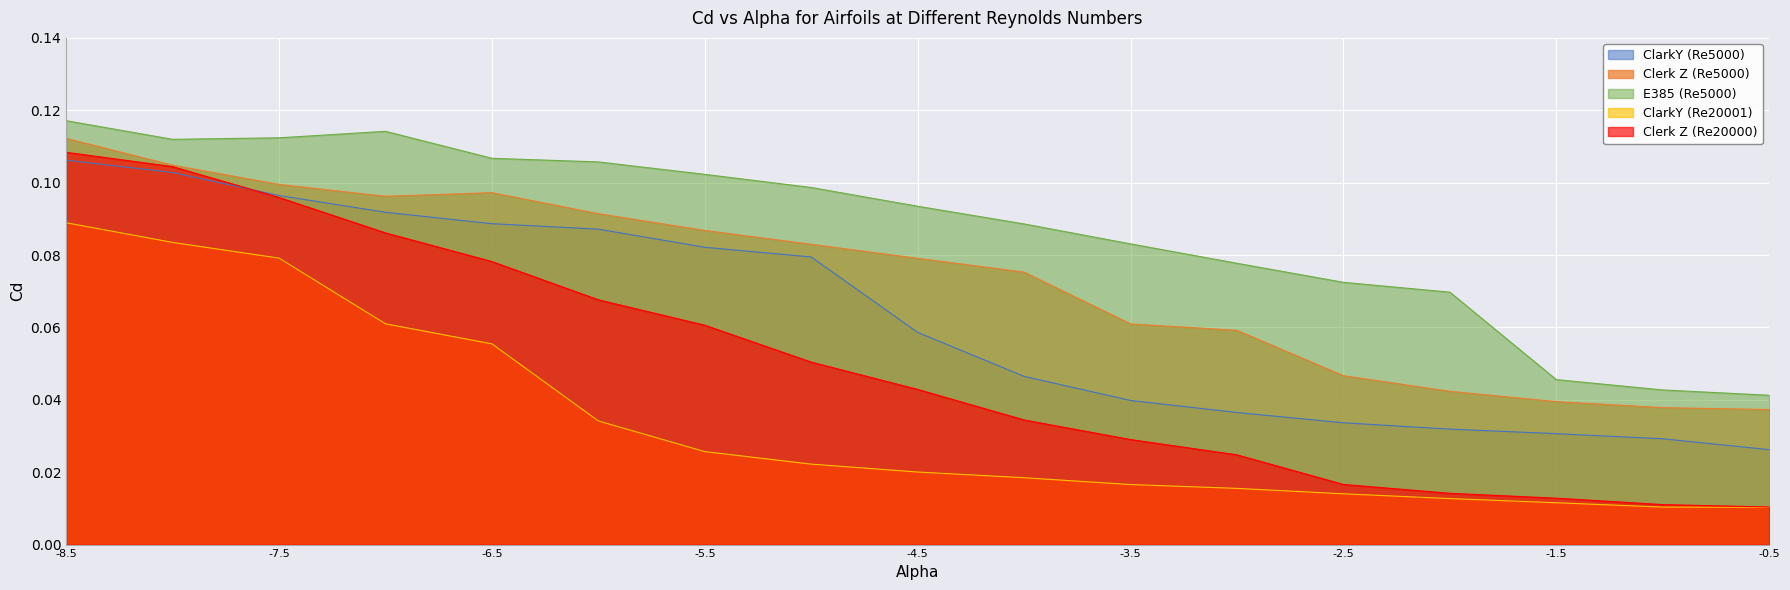

At which label is Clerk Z (Re5000) closest to 0?

-0.5